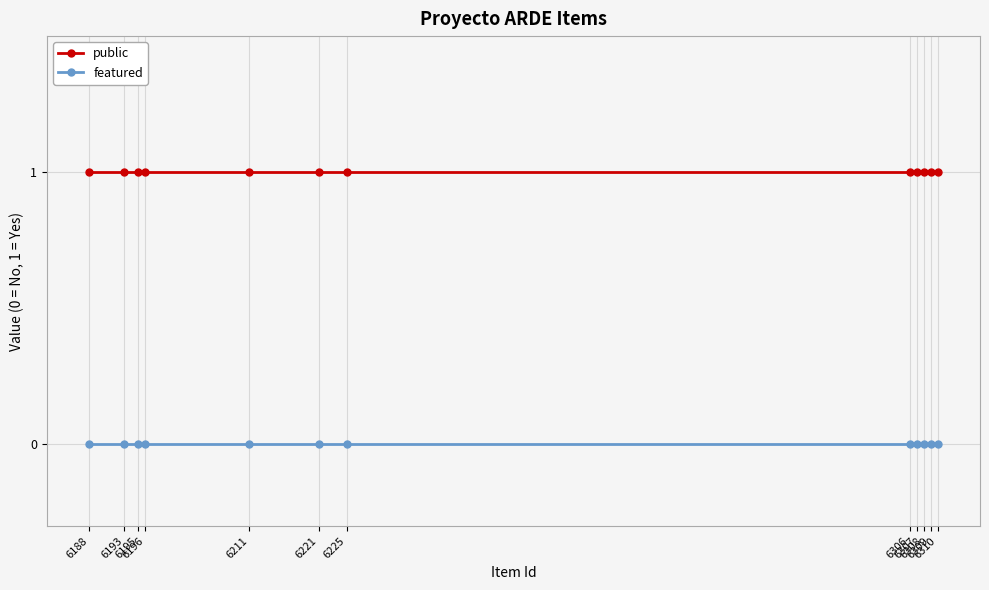

What is the average value of the public series?

1